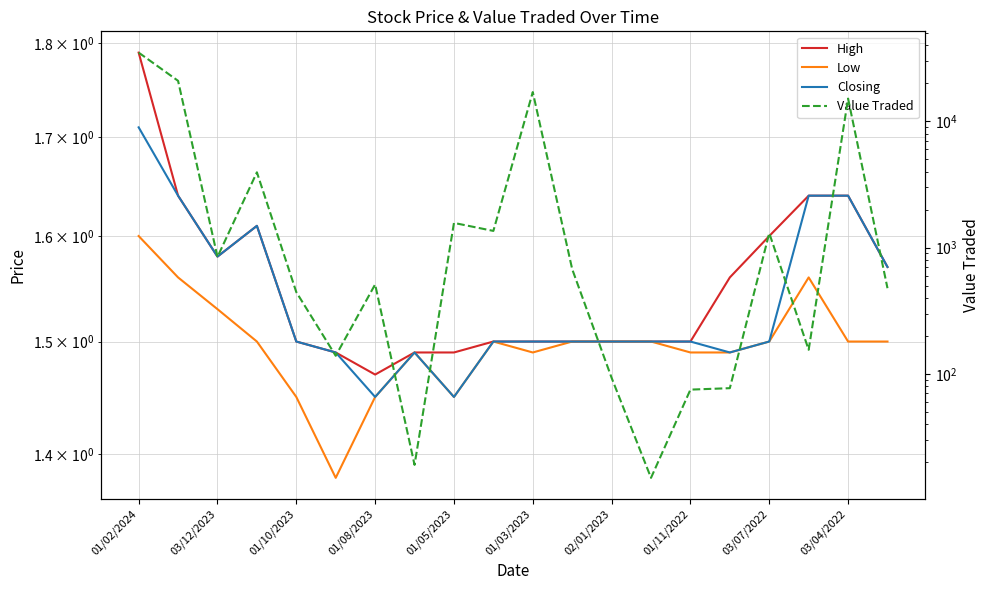

What is the minimum value for Closing?

1.4